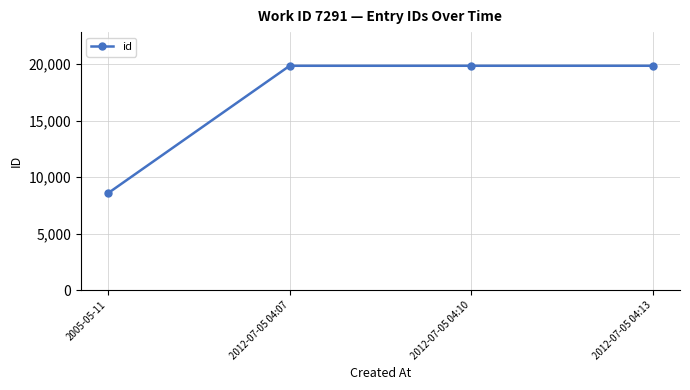

What is the ratio of the value at 2012-07-05 04:13 to the value at 2012-07-05 04:10?

1.0